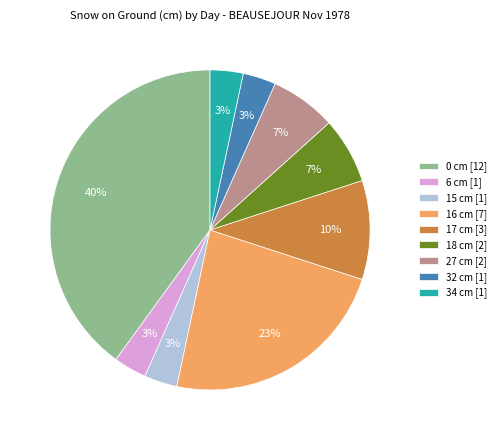

The 34 cm [1] slice represents 15% of the pie. True or false?

False